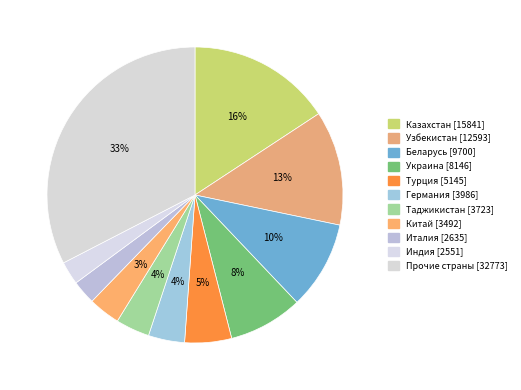

Combined, what portion of the pie is Германия and Индия?

6.5%